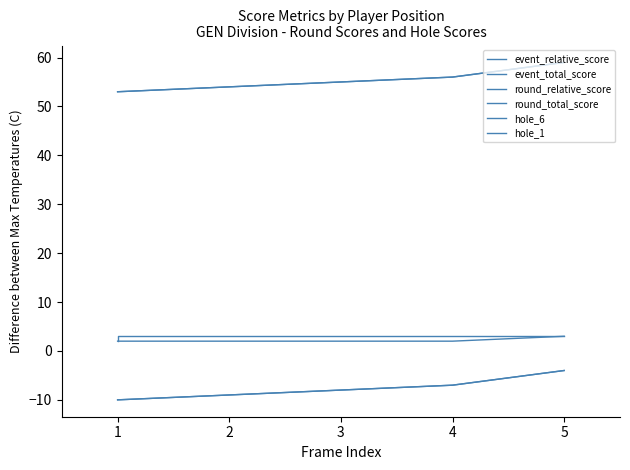

True or false: round_total_score and hole_6 intersect in this chart.

False